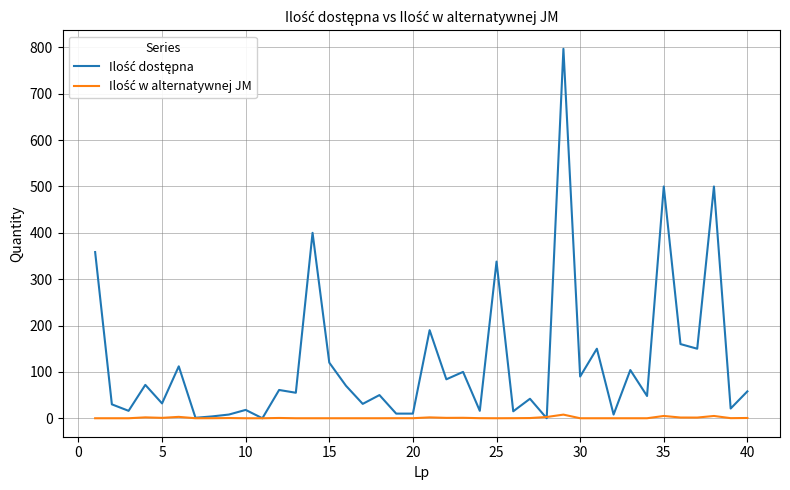

Does the chart display data point markers on the line(s)?

No